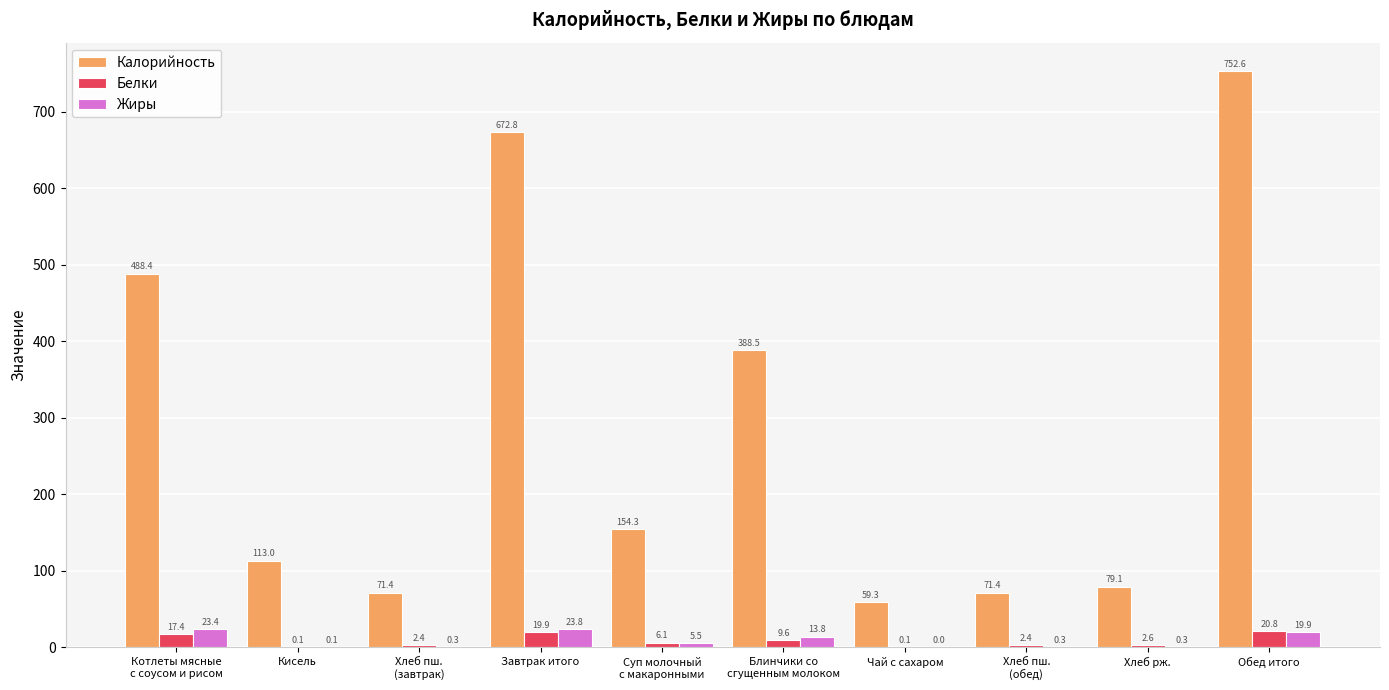

At which category is the sum across all series the highest?

Обед итого